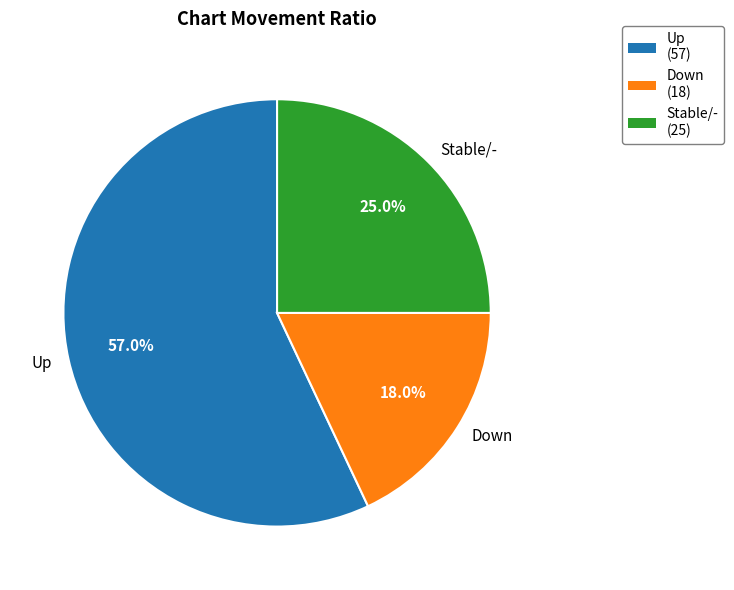

Is there a majority slice in this chart?

Yes